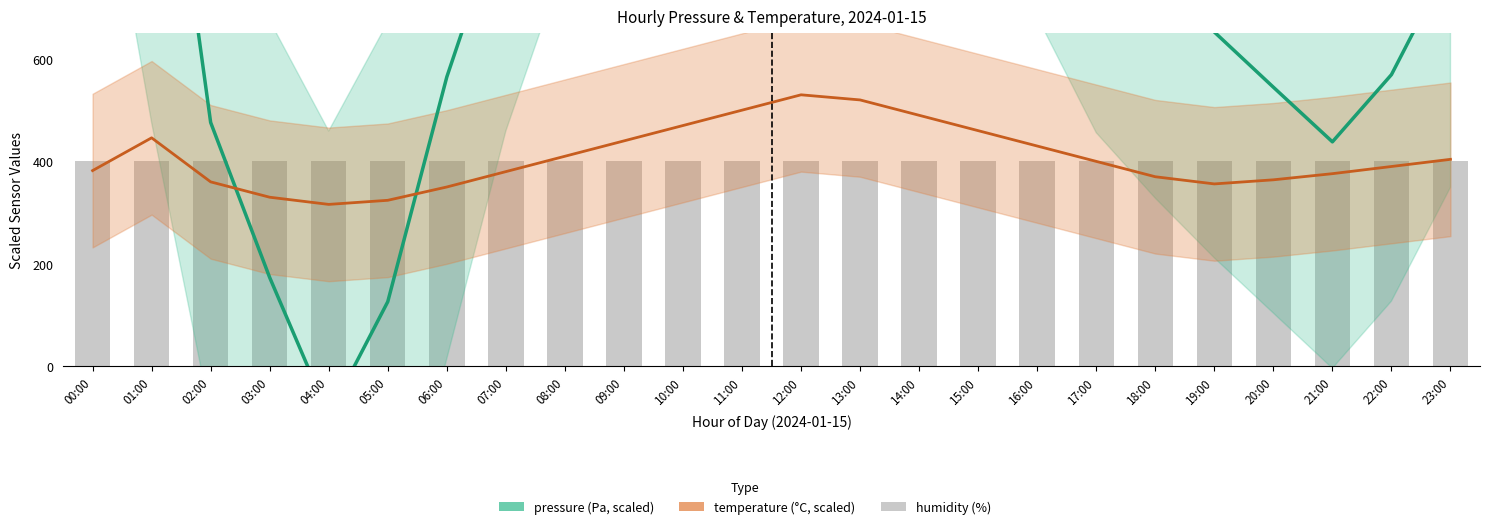

Which category has the highest value in the temperature series?

12:00